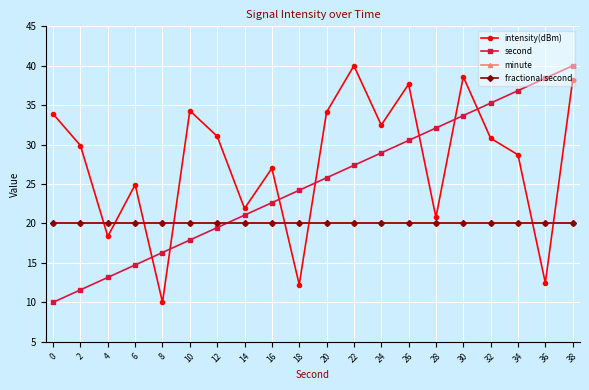

What is the value of the fractional second point at the 11th from the left?

20.0